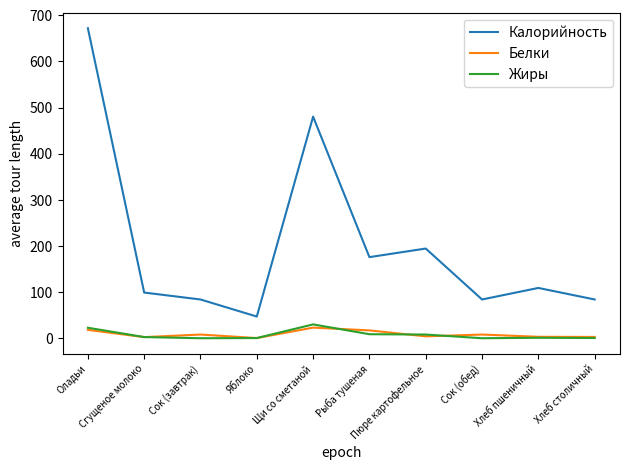

The Калорийность series shows 1114.5 at Оладьи. True or false?

False